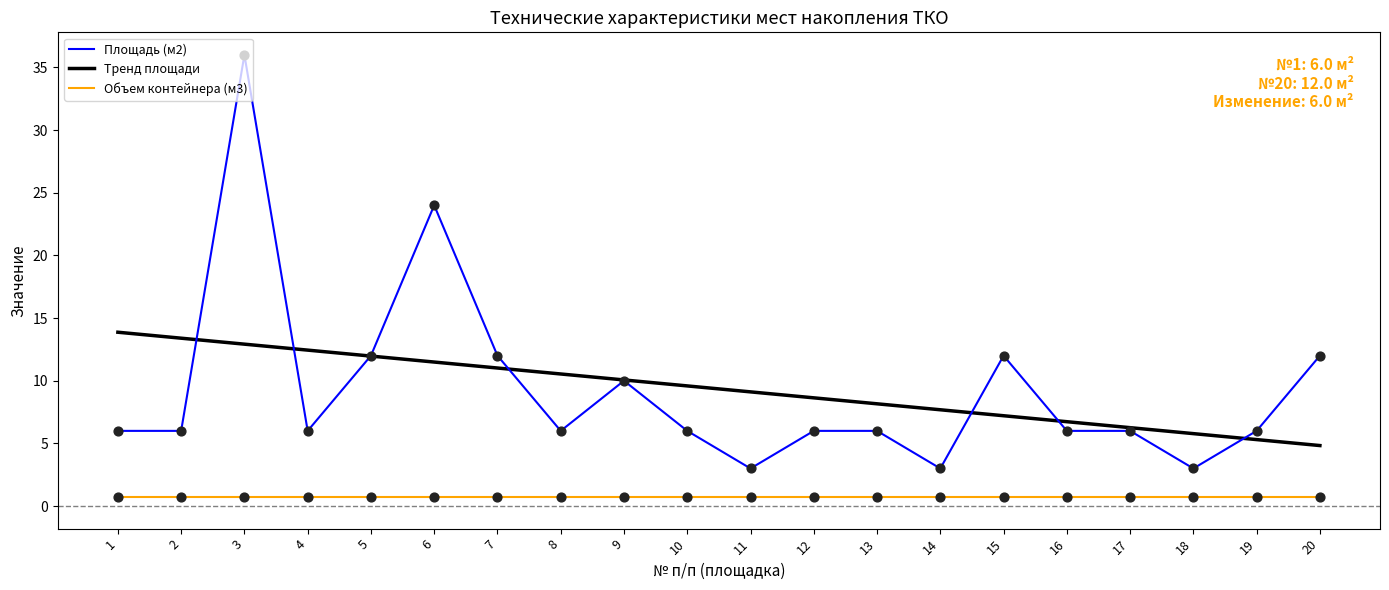

Is the value of Объем контейнера (м3) at 20 greater than the value of Площадь (м2) at 18?

No